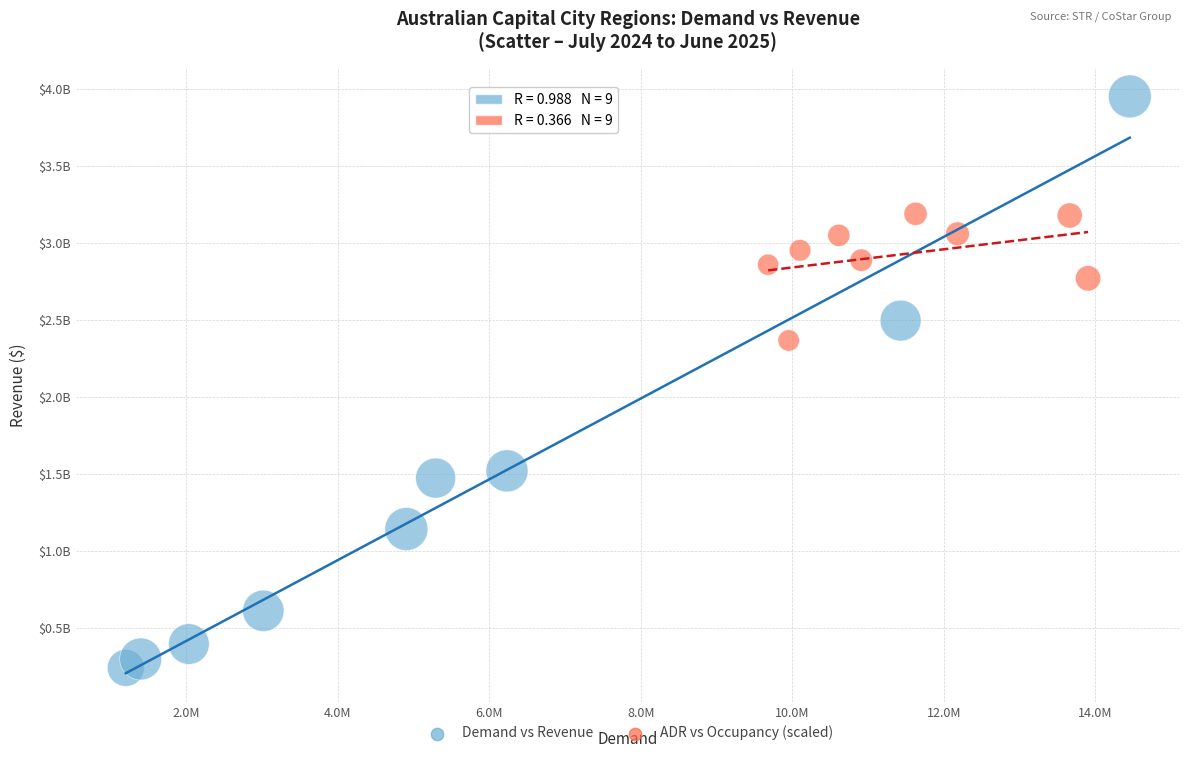

What are all the series names shown in the legend?

Demand vs Revenue, ADR vs Occupancy (scaled)